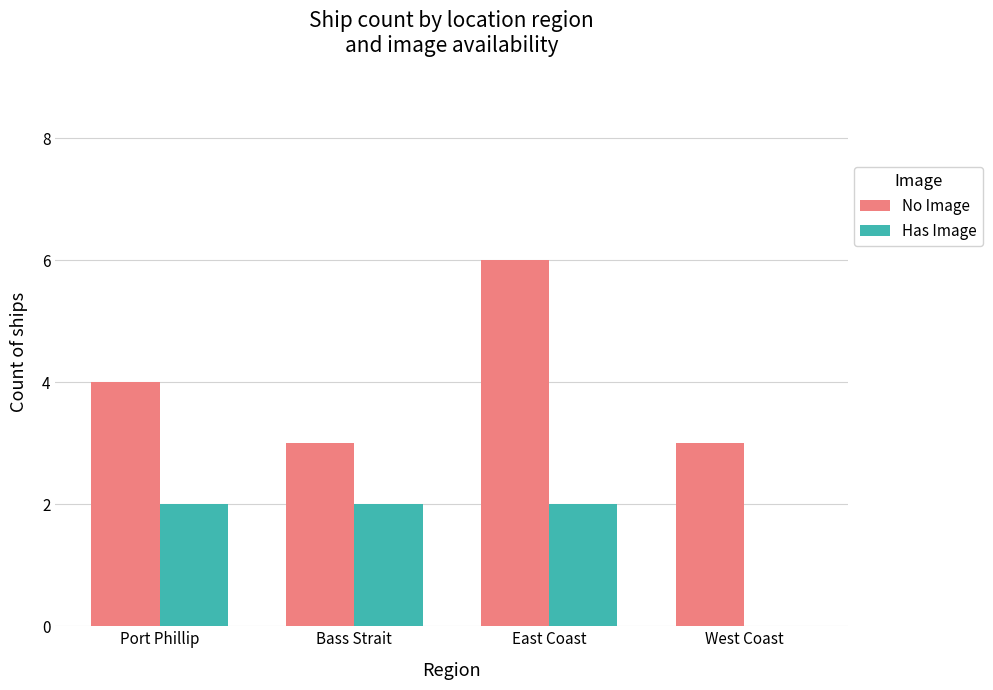

How many groups of bars are there?

4